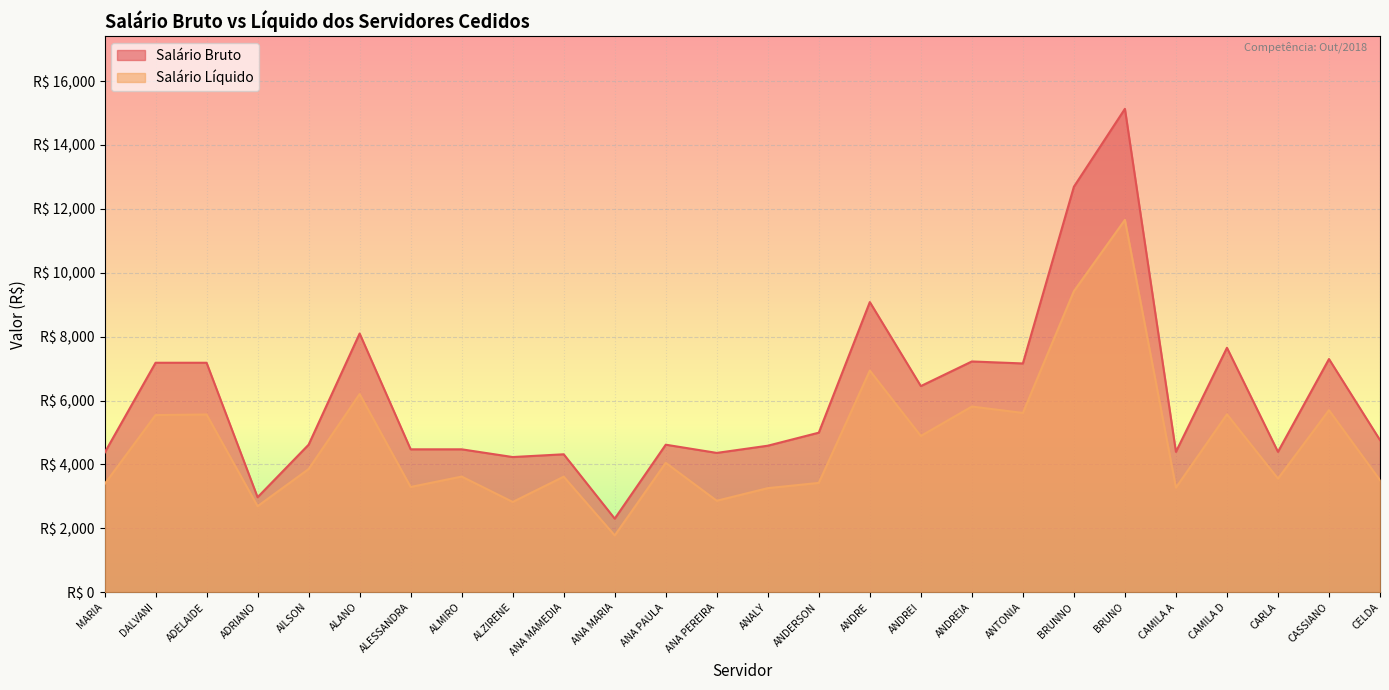

How many data points in Salário Bruto are above 4763?

13